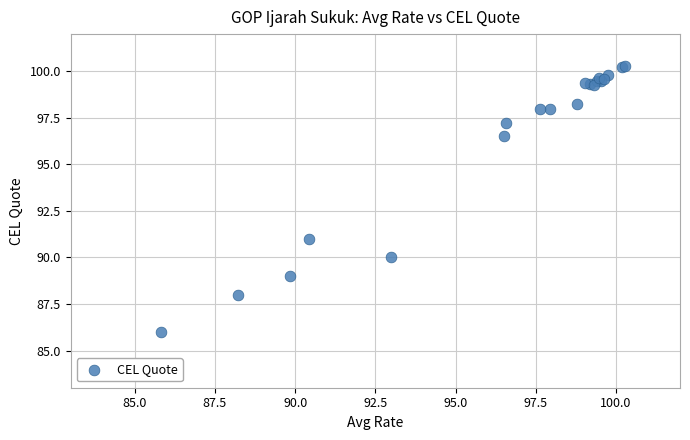

What Y value in the scatter plot is closest to 93?

91.0